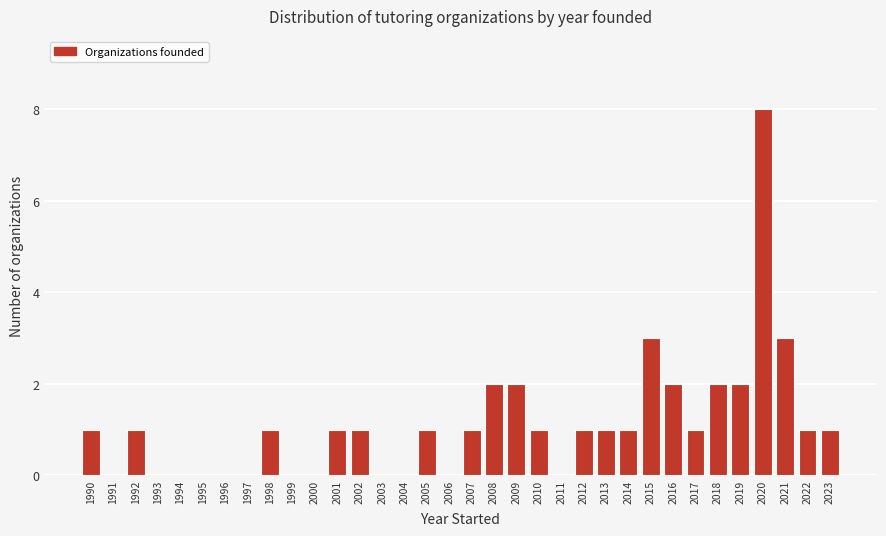

Reading left to right, transcribe this chart: for each bar, give the range it covers on the x-axis and its height. The values are not printed on the chart, so give them approximately, as read against the axis.

1989.5 to 1990.5: 1
1990.5 to 1991.5: 0
1991.5 to 1992.5: 1
1992.5 to 1993.5: 0
1993.5 to 1994.5: 0
1994.5 to 1995.5: 0
1995.5 to 1996.5: 0
1996.5 to 1997.5: 0
1997.5 to 1998.5: 1
1998.5 to 1999.5: 0
1999.5 to 2000.5: 0
2000.5 to 2001.5: 1
2001.5 to 2002.5: 1
2002.5 to 2003.5: 0
2003.5 to 2004.5: 0
2004.5 to 2005.5: 1
2005.5 to 2006.5: 0
2006.5 to 2007.5: 1
2007.5 to 2008.5: 2
2008.5 to 2009.5: 2
2009.5 to 2010.5: 1
2010.5 to 2011.5: 0
2011.5 to 2012.5: 1
2012.5 to 2013.5: 1
2013.5 to 2014.5: 1
2014.5 to 2015.5: 3
2015.5 to 2016.5: 2
2016.5 to 2017.5: 1
2017.5 to 2018.5: 2
2018.5 to 2019.5: 2
2019.5 to 2020.5: 8
2020.5 to 2021.5: 3
2021.5 to 2022.5: 1
2022.5 to 2023.5: 1